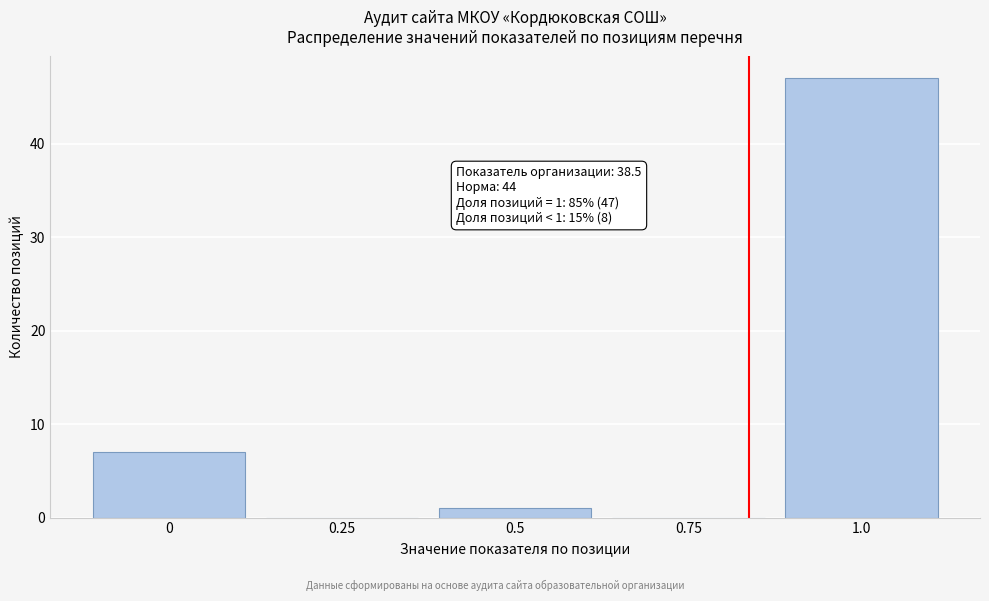

Reading left to right, transcribe all the data shown in this chart.

0=7	0.25=0	0.5=1	0.75=0	1.0=47